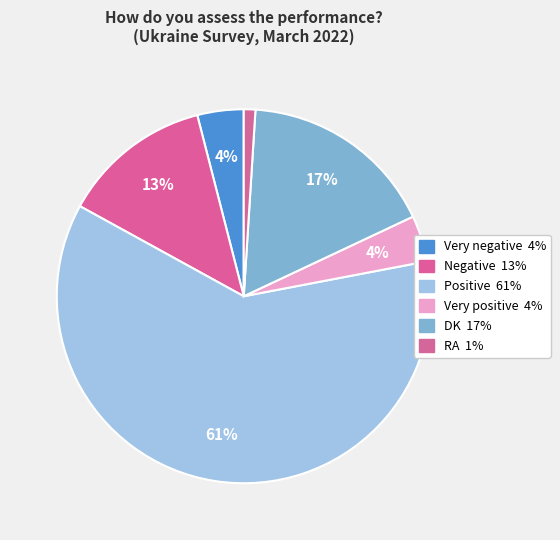

To the nearest percent, what is the combined percentage of Very negative and Negative?

17%